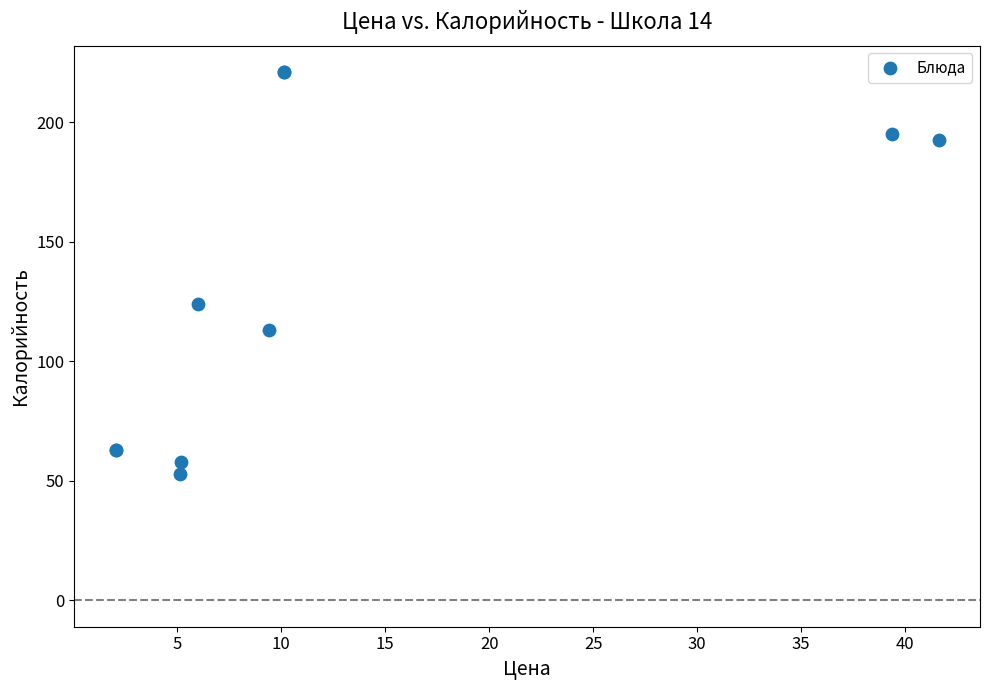

What Y value in the scatter plot is closest to 136?

124.0